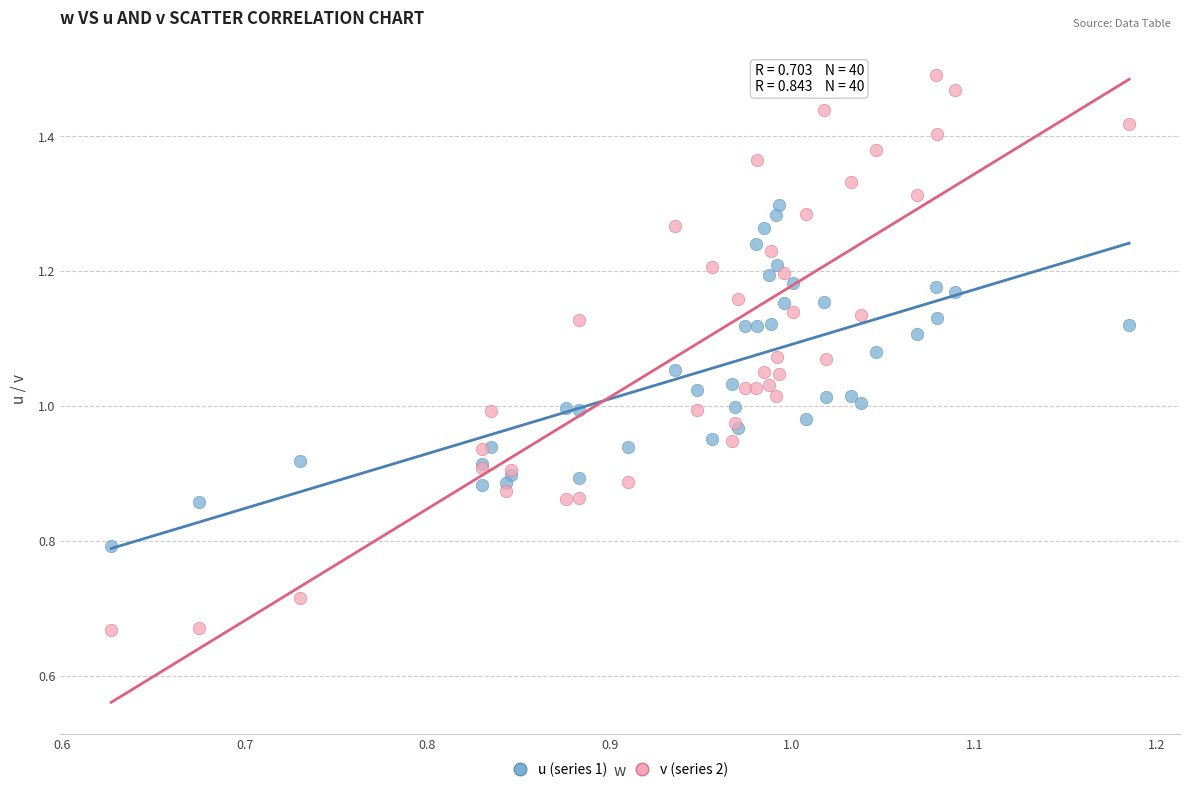

Which series has the widest spread of Y values?

v (series 2)